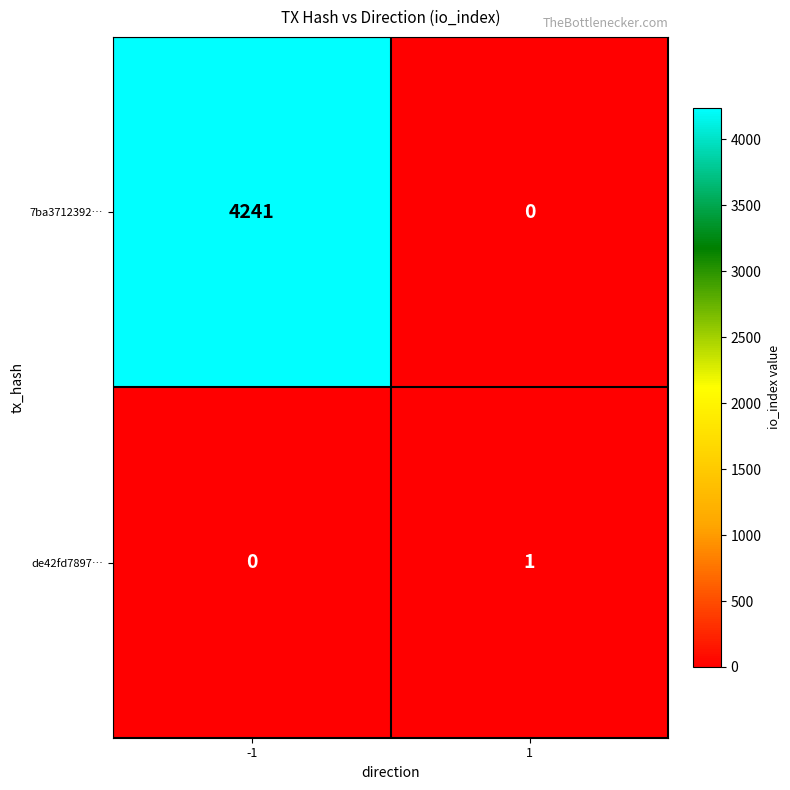

Rank the series by their maximum value, from lowest to highest.

de42fd7897…, 7ba3712392…